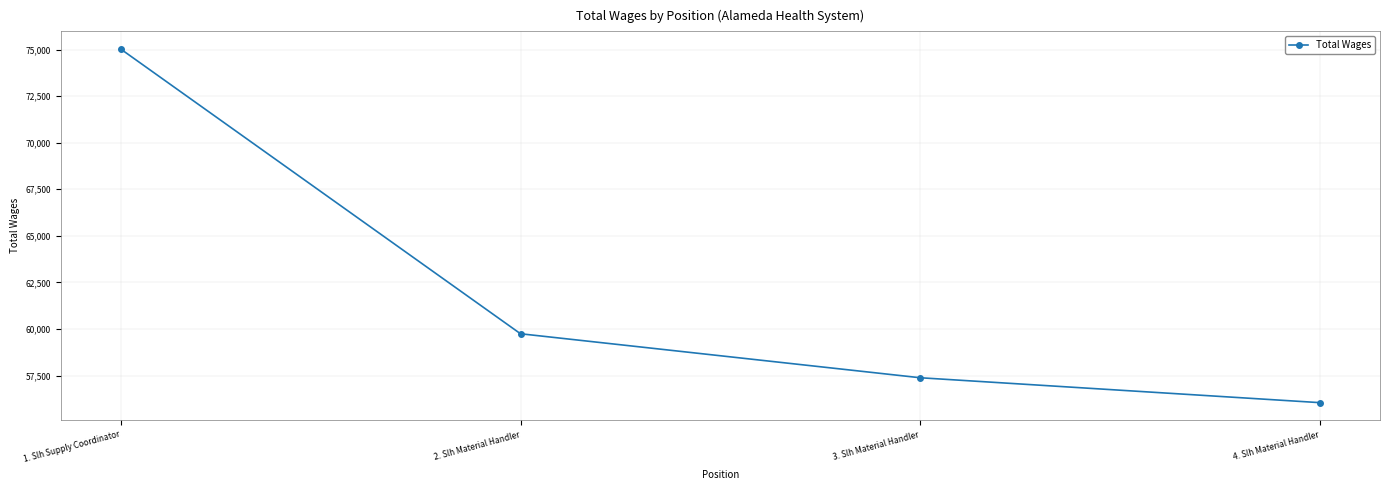

The chart shows a value of 59745 at 2. Slh Material Handler. True or false?

True